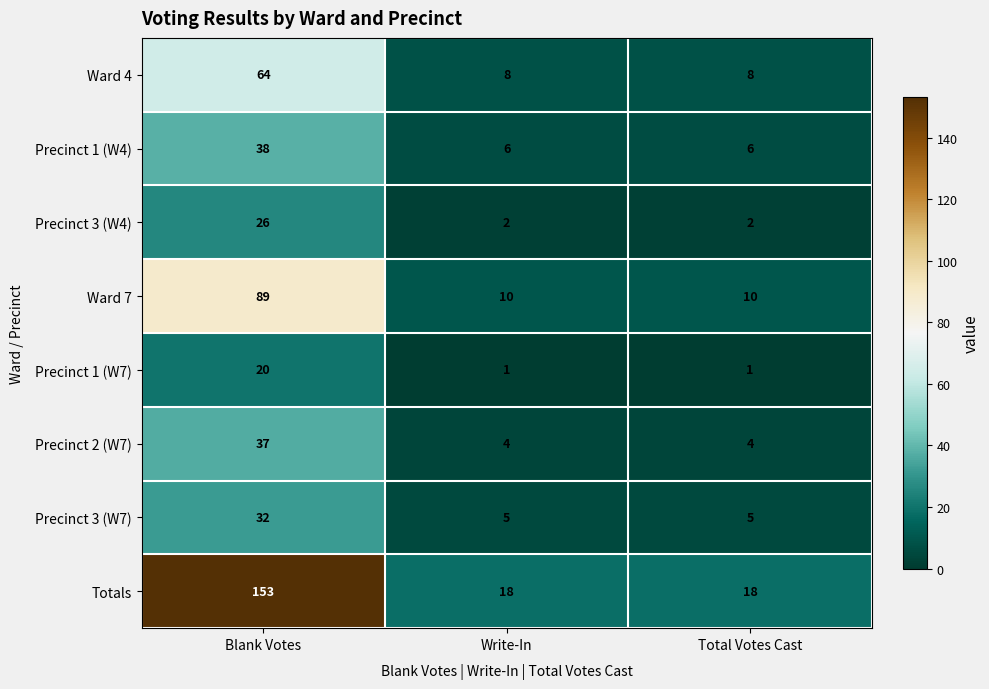

Count the Ward 7 values in the range 10 to 89.

3